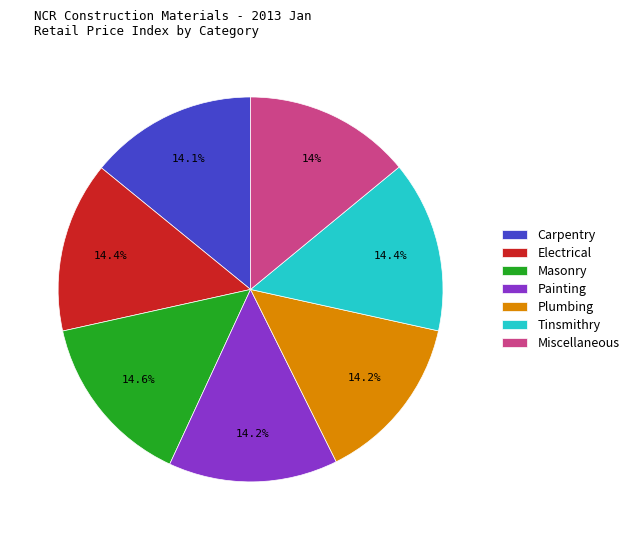

Count the number of slices in the pie.

7